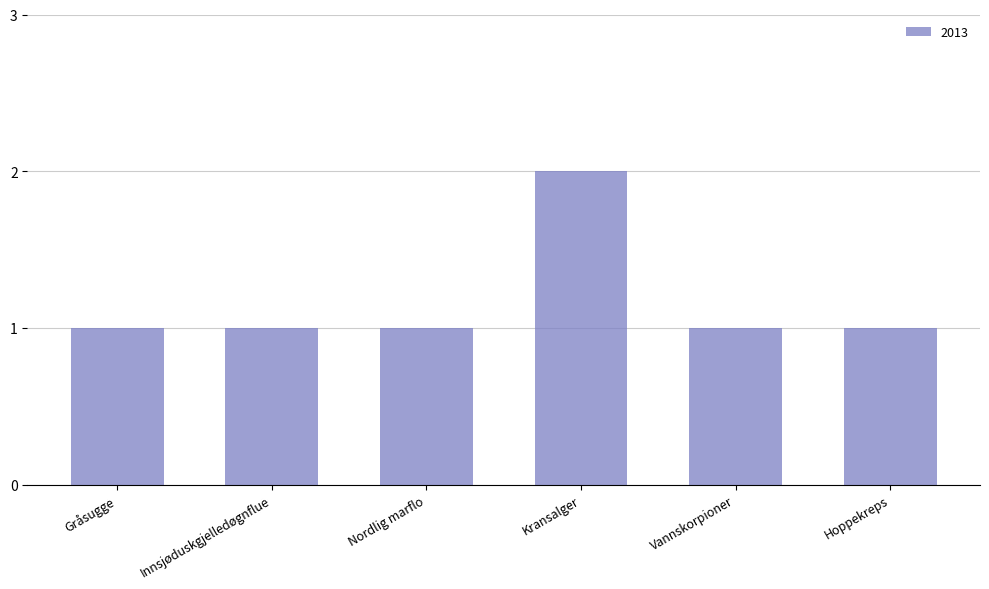

Is it true that the value at Kransalger is 1?

False